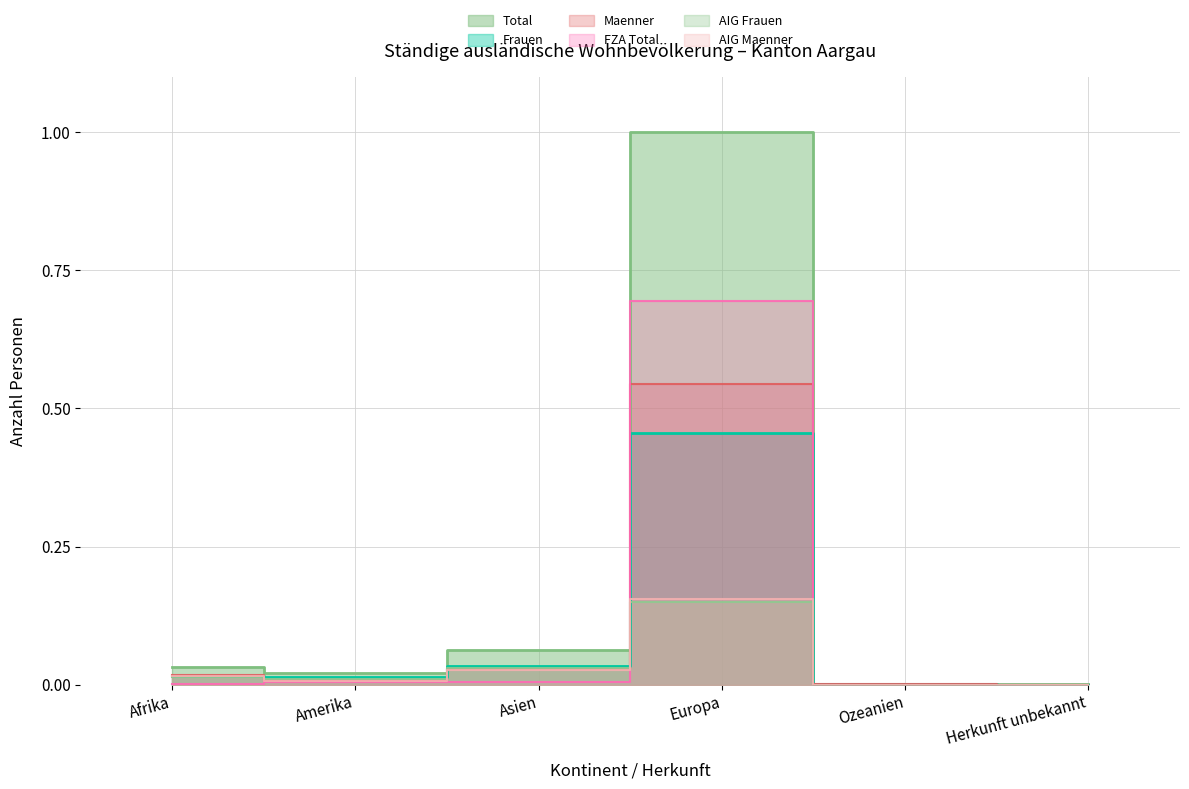

Reading left to right, transcribe all the data shown in this chart.

Total: Afrika=0.0	Amerika=0.0	Asien=0.1	Europa=1.0	Ozeanien=0.0	Herkunft unbekannt=0.0
Frauen: Afrika=0.0	Amerika=0.0	Asien=0.0	Europa=0.5	Ozeanien=0.0	Herkunft unbekannt=0.0
Maenner: Afrika=0.0	Amerika=0.0	Asien=0.0	Europa=0.5	Ozeanien=0.0	Herkunft unbekannt=0.0
FZA Total: Afrika=0.0	Amerika=0.0	Asien=0.0	Europa=0.7	Ozeanien=0.0	Herkunft unbekannt=0.0
AIG Frauen: Afrika=0.0	Amerika=0.0	Asien=0.0	Europa=0.1	Ozeanien=0.0	Herkunft unbekannt=0.0
AIG Maenner: Afrika=0.0	Amerika=0.0	Asien=0.0	Europa=0.2	Ozeanien=0.0	Herkunft unbekannt=0.0